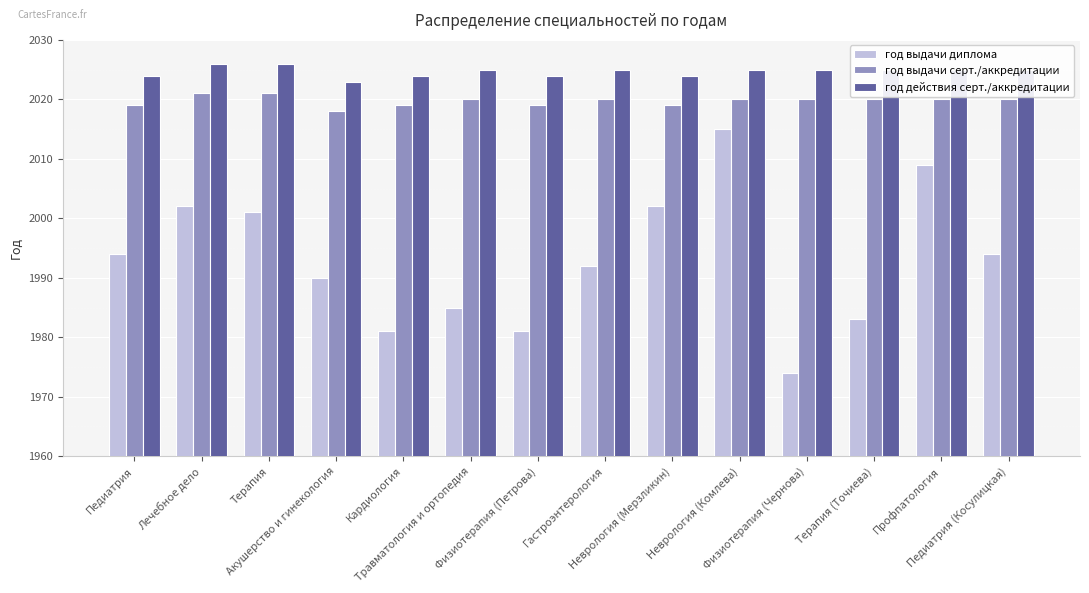

At how many categories does at least one series exceed 1981?

14